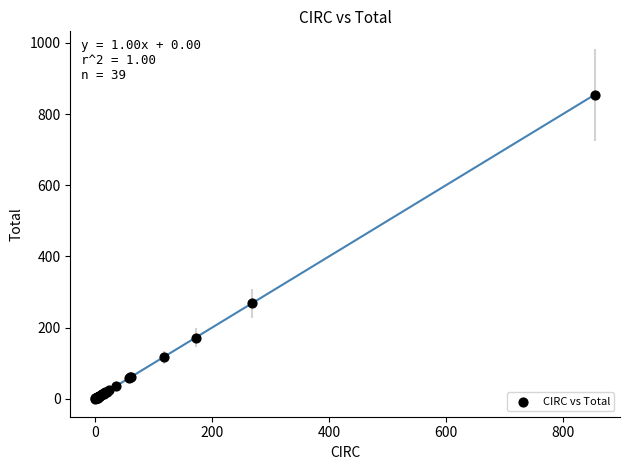

What Y value in the scatter plot is closest to 426?

267.7